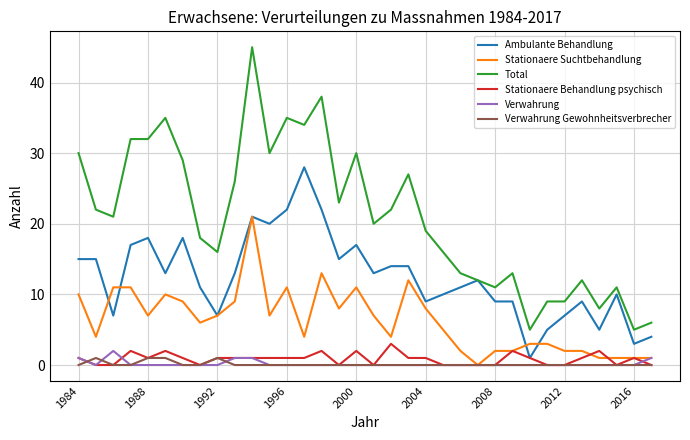

Which series has the widest spread of values?

Total